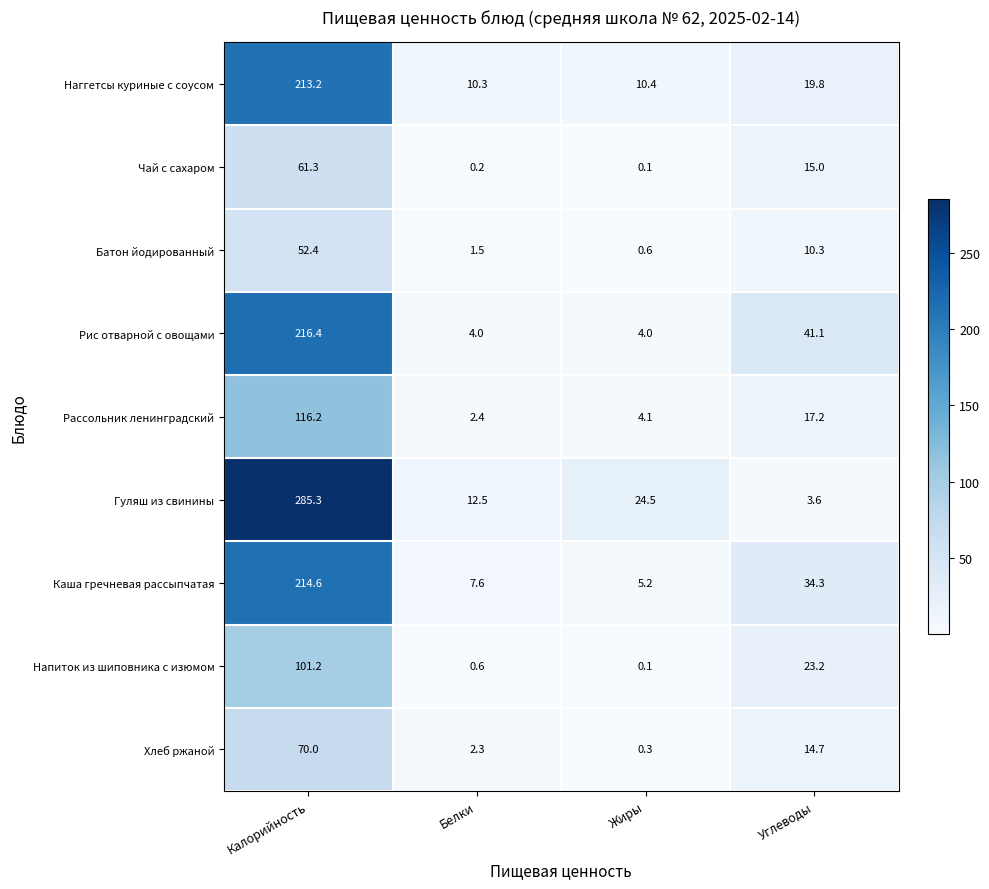

Is the value of Чай с сахаром at Калорийность greater than the value of Наггетсы куриные с соусом at Белки?

Yes